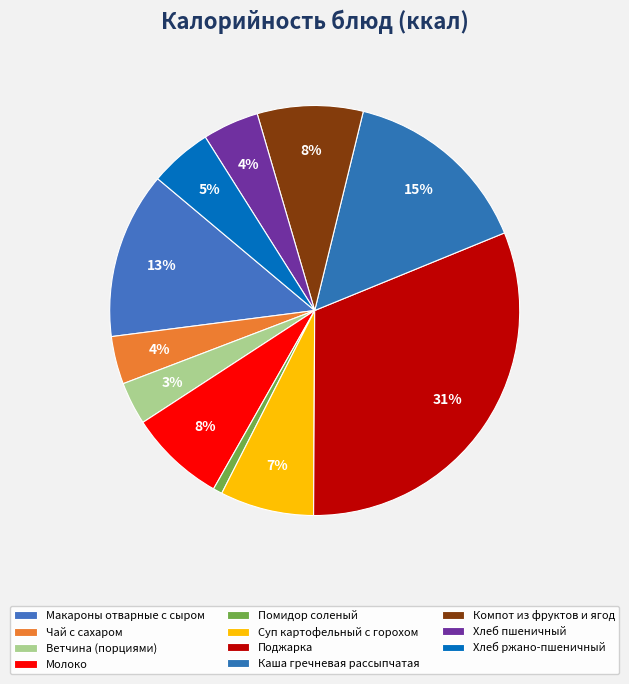

Count the number of slices in the pie.

11